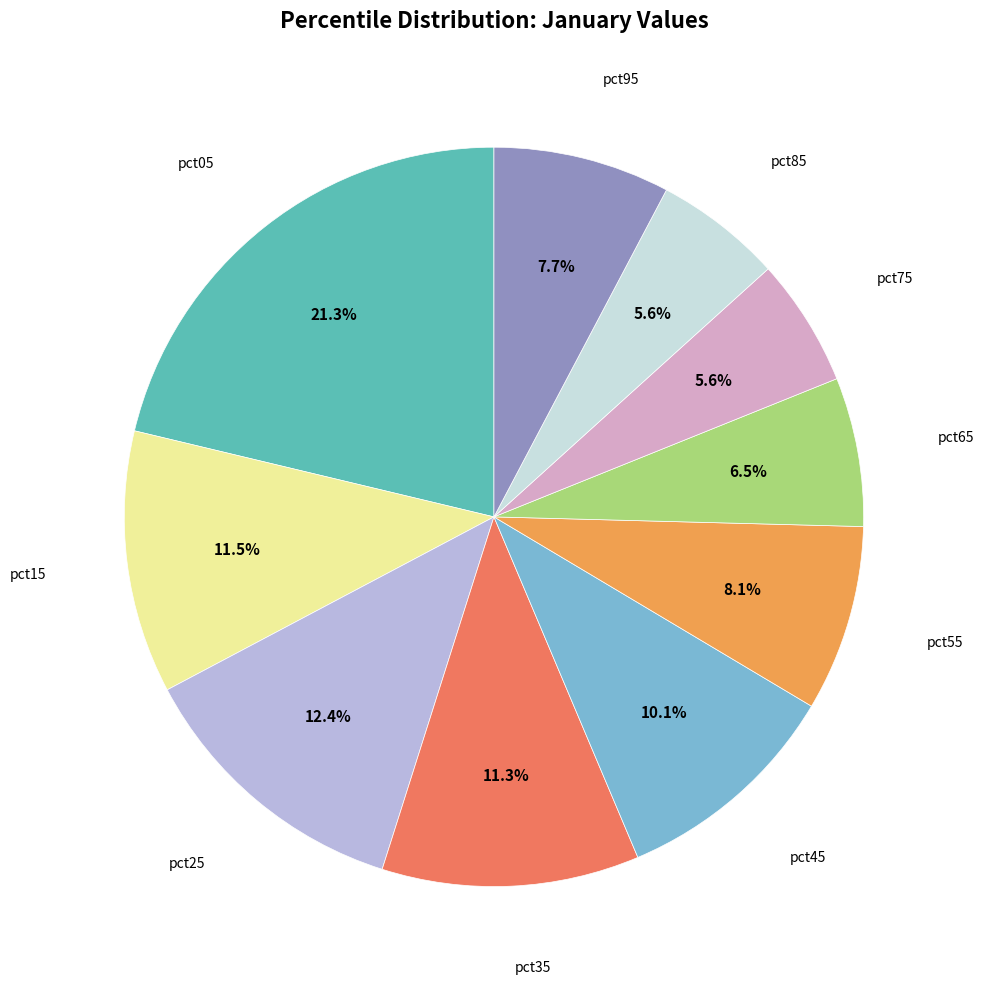

Is there any slice that represents more than half of the pie?

No